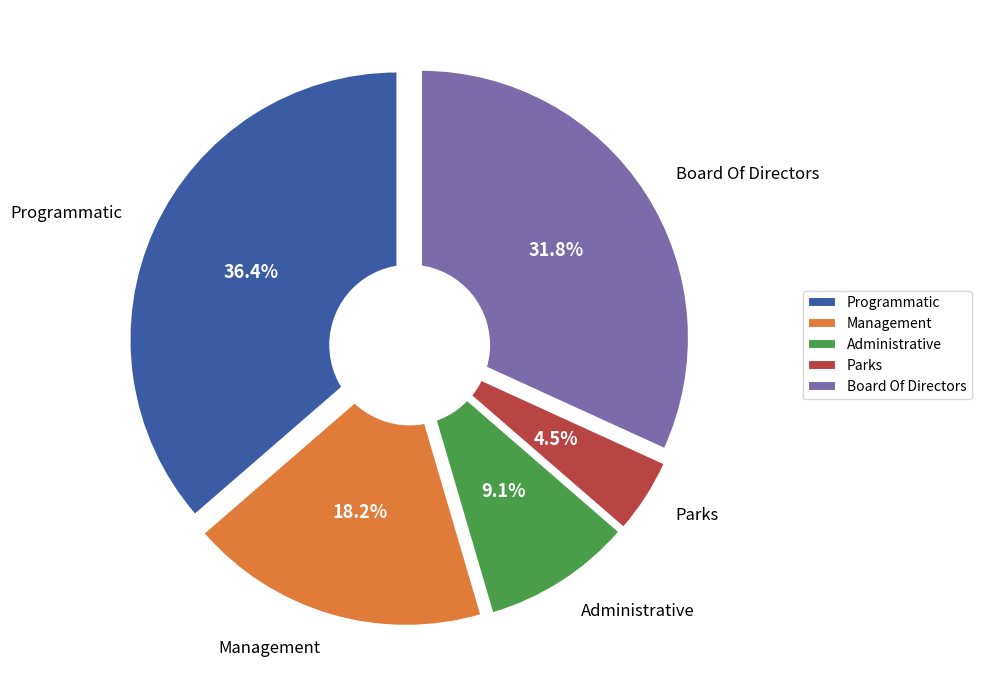

What is the change in value from Management to Administrative?

-2